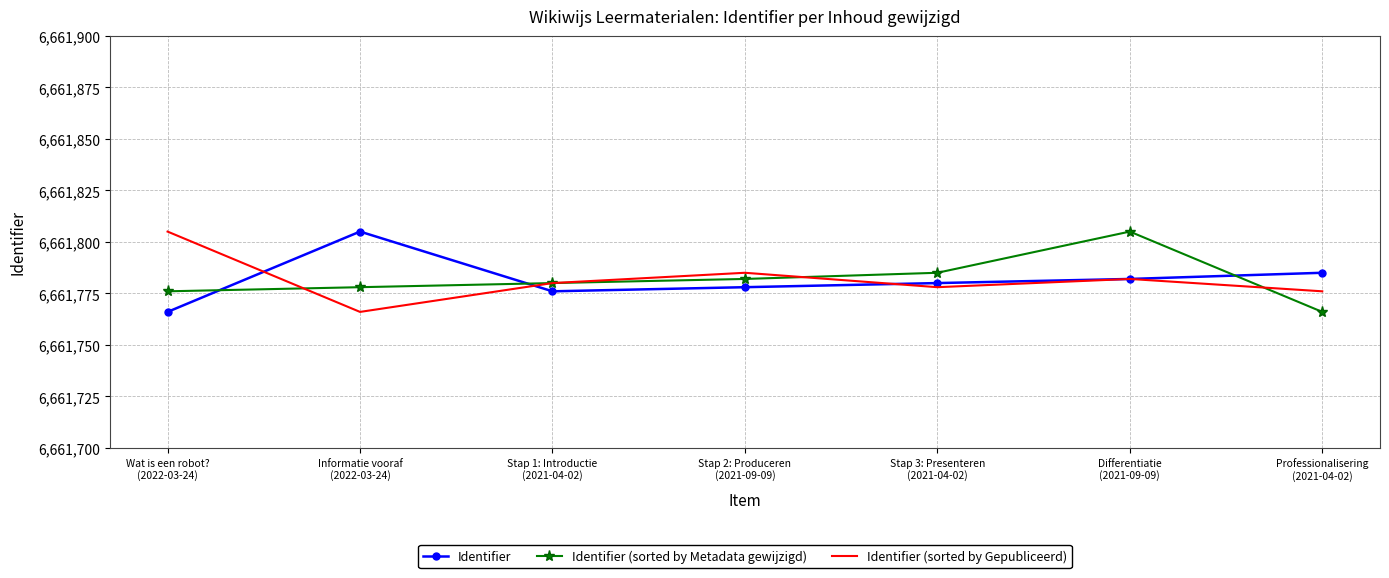

At which label does Identifier first exceed 6661780?

Informatie vooraf
(2022-03-24)